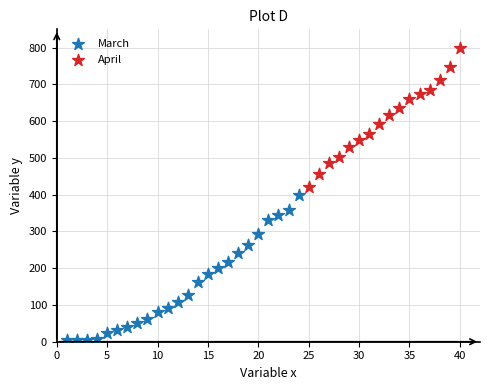

Which series reaches the maximum Y coordinate?

April